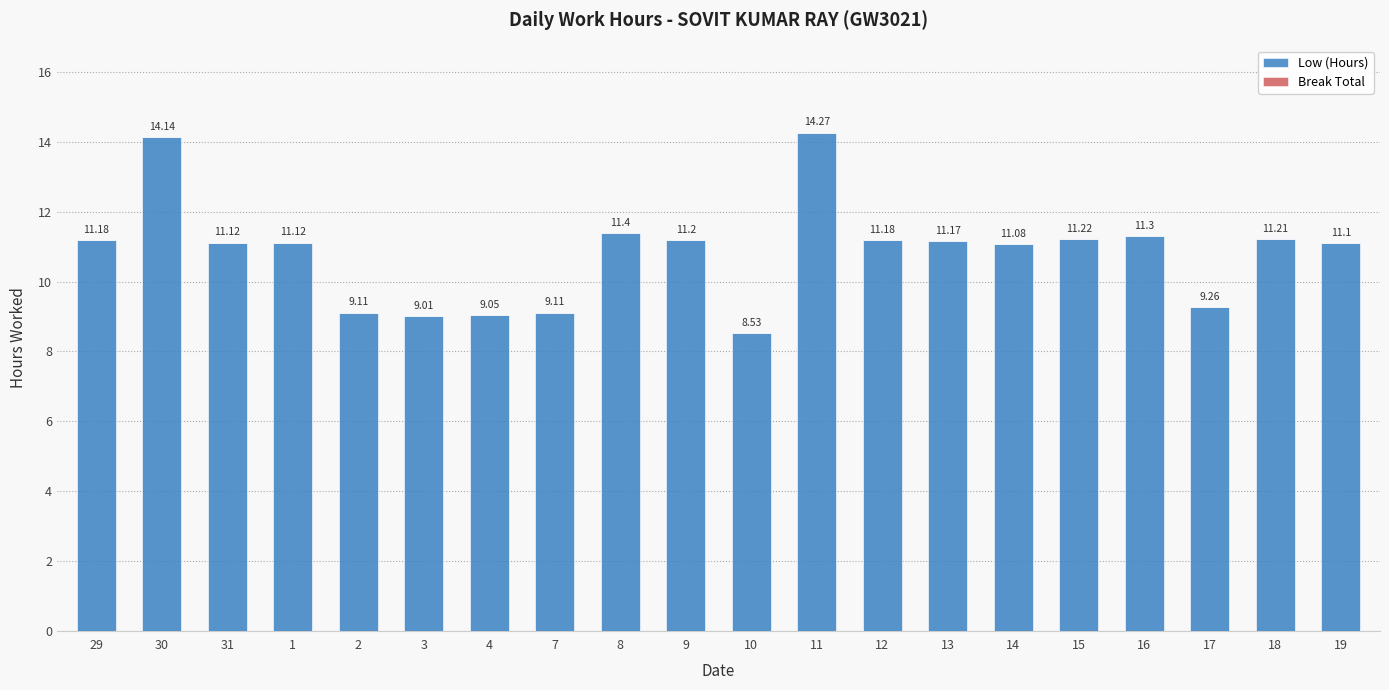

What is the ratio of the value at 7 to the value at 13?

0.8